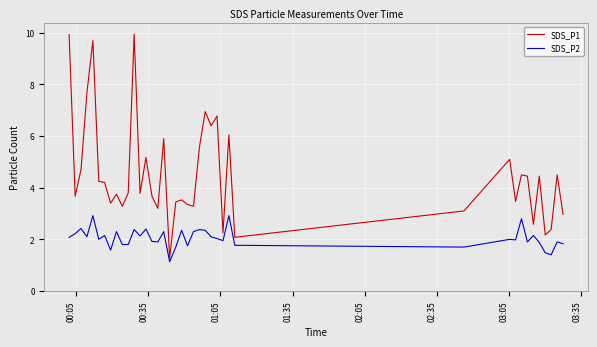

What is the highest value of the SDS_P2 series?

2.9